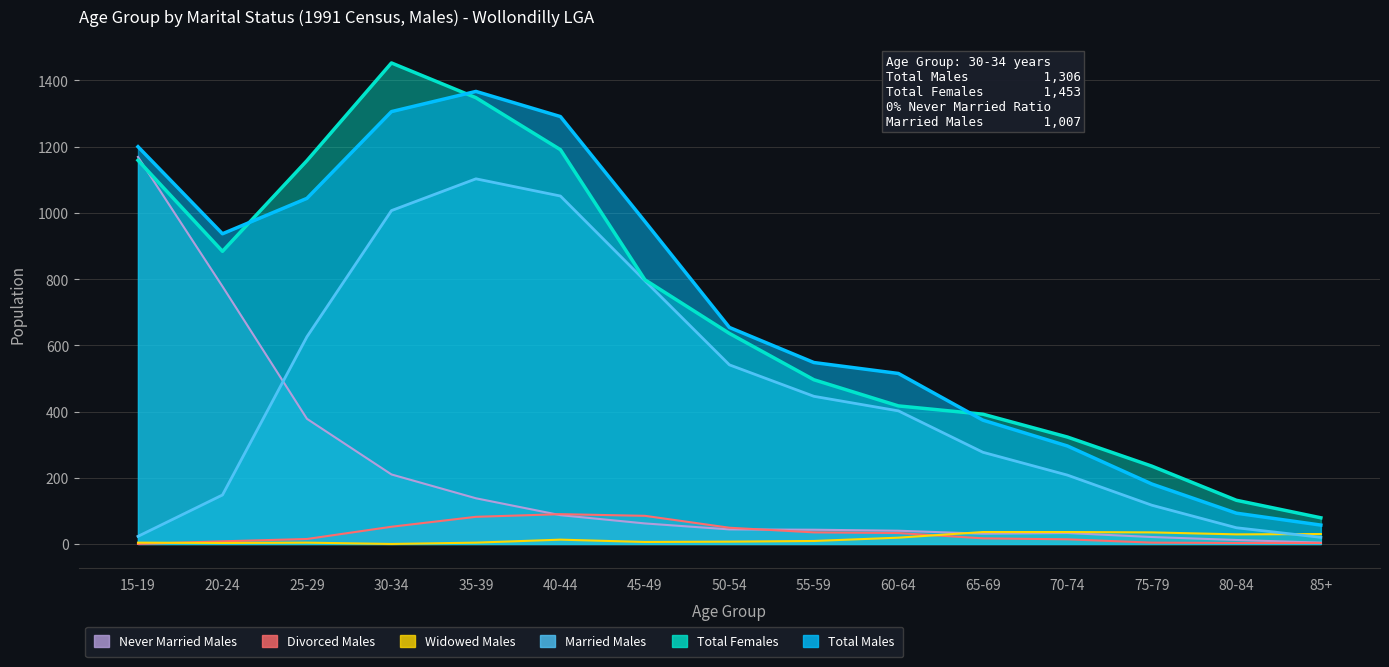

Between 15-19 and 45-49, which series saw the biggest shift?

Never Married Males